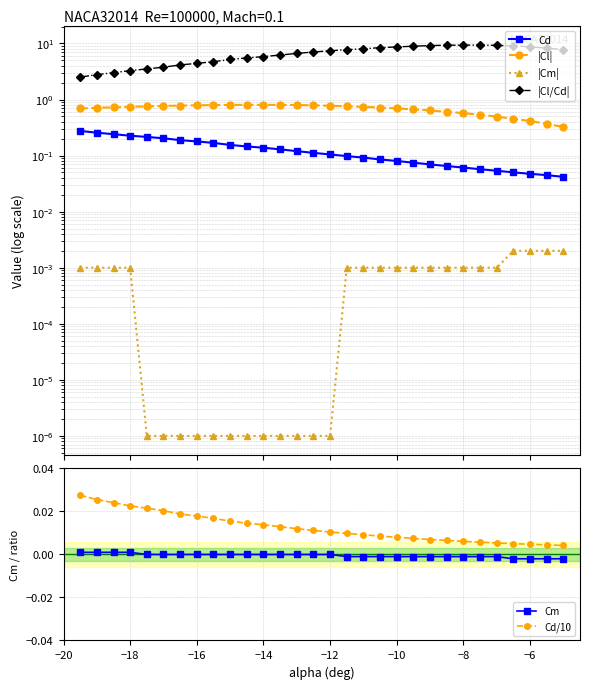

True or false: Cd/10 and Cm cross at least once.

False